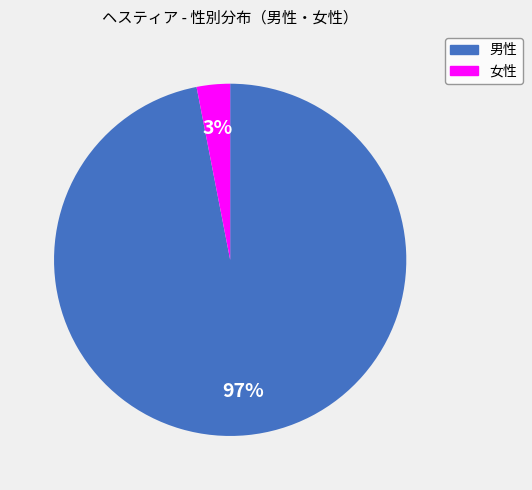

Is the sum of 女性 and 男性 greater than half?

Yes